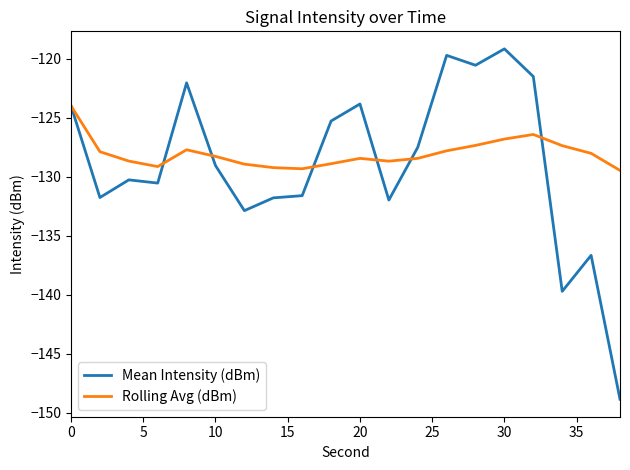

What is the maximum value for Rolling Avg (dBm)?

-124.0